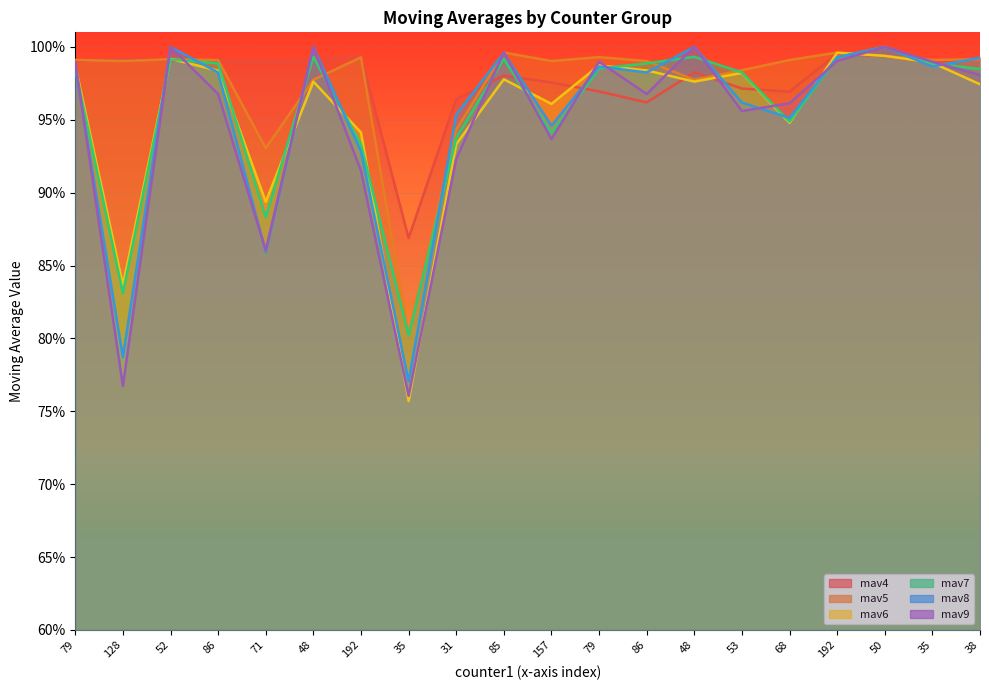

Reading left to right, what are all the values shown in this chart?

mav4: 79=1.0	128=1.0	52=1.0	86=1.0	71=1.0	48=1.0	192=1.0	35=0.9	31=1.0	85=1.0	157=1.0	79=1.0	86=1.0	48=1.0	53=1.0	68=1.0	192=1.0	50=1.0	35=1.0	38=1.0
mav5: 79=1.0	128=1.0	52=1.0	86=1.0	71=0.9	48=1.0	192=1.0	35=0.8	31=0.9	85=1.0	157=1.0	79=1.0	86=1.0	48=1.0	53=1.0	68=1.0	192=1.0	50=1.0	35=1.0	38=1.0
mav6: 79=1.0	128=0.8	52=1.0	86=1.0	71=0.9	48=1.0	192=0.9	35=0.8	31=0.9	85=1.0	157=1.0	79=1.0	86=1.0	48=1.0	53=1.0	68=0.9	192=1.0	50=1.0	35=1.0	38=1.0
mav7: 79=1.0	128=0.8	52=1.0	86=1.0	71=0.9	48=1.0	192=0.9	35=0.8	31=0.9	85=1.0	157=0.9	79=1.0	86=1.0	48=1.0	53=1.0	68=0.9	192=1.0	50=1.0	35=1.0	38=1.0
mav8: 79=1.0	128=0.8	52=1.0	86=1.0	71=0.9	48=1.0	192=0.9	35=0.8	31=1.0	85=1.0	157=0.9	79=1.0	86=1.0	48=1.0	53=1.0	68=1.0	192=1.0	50=1.0	35=1.0	38=1.0
mav9: 79=1.0	128=0.8	52=1.0	86=1.0	71=0.9	48=1.0	192=0.9	35=0.8	31=0.9	85=1.0	157=0.9	79=1.0	86=1.0	48=1.0	53=1.0	68=1.0	192=1.0	50=1.0	35=1.0	38=1.0